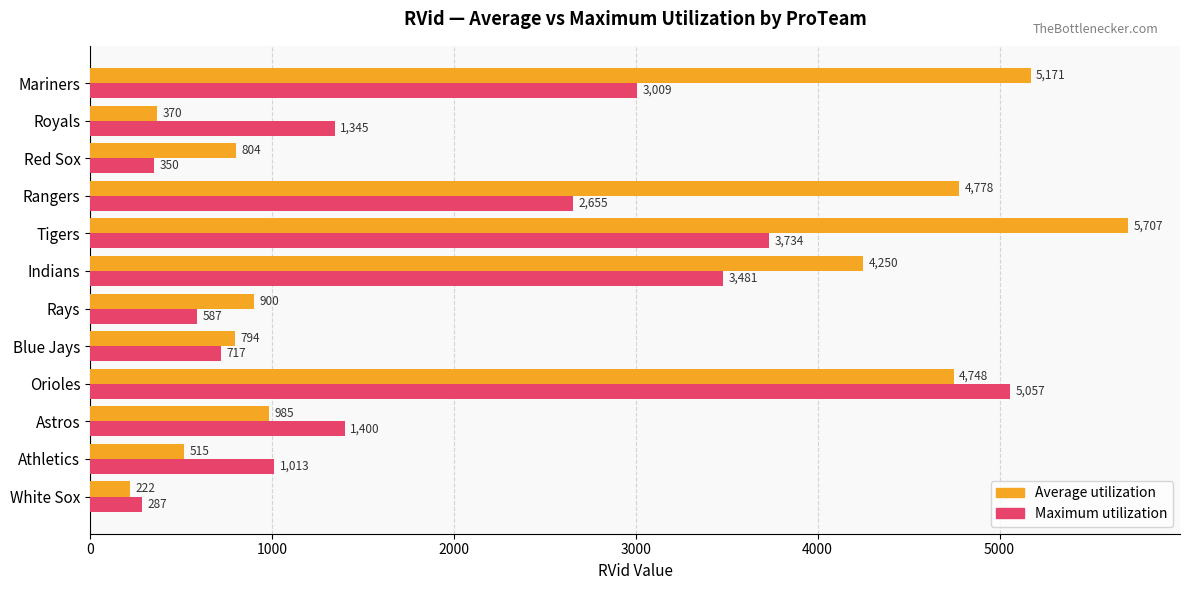

What is the approximate value of Average utilization at Royals, to the nearest 50?

350